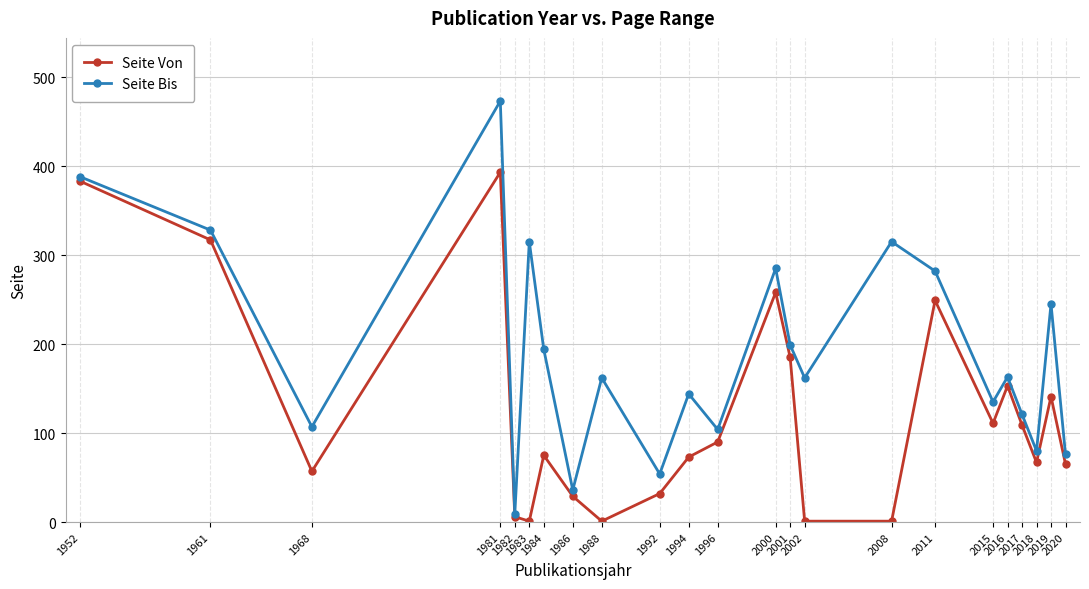

The Seite Von series shows 90 at 1996. True or false?

True